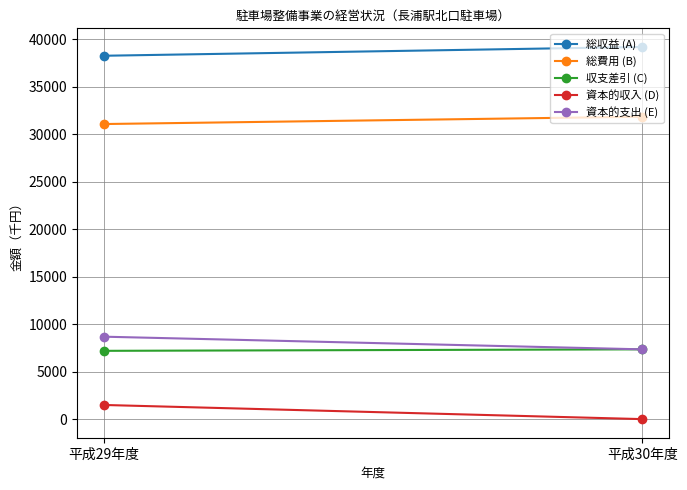

What are all the series names shown in the legend?

総収益 (A), 総費用 (B), 収支差引 (C), 資本的収入 (D), 資本的支出 (E)